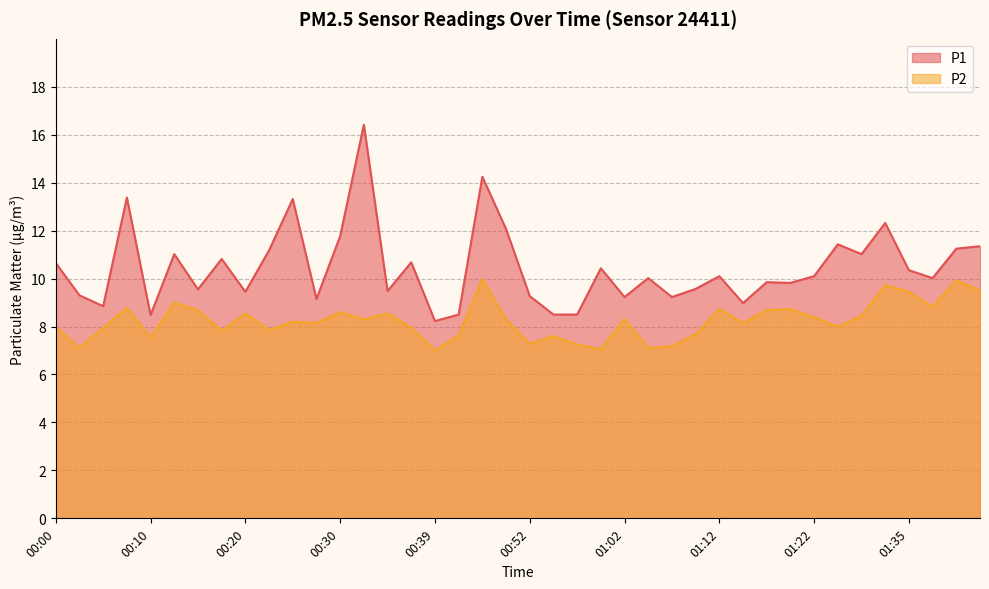

The value of P2 at 00:52 is 10.0. True or false?

False